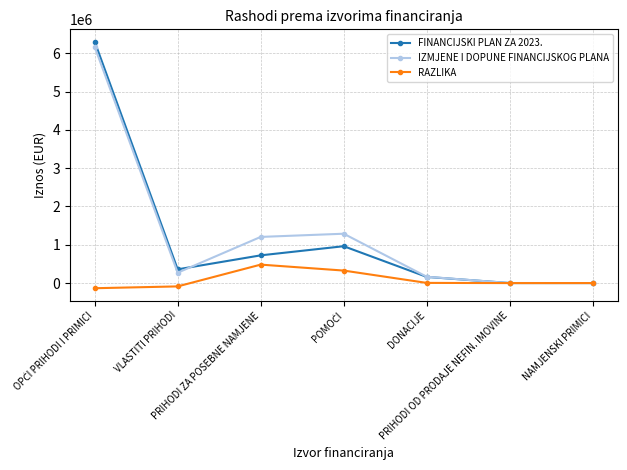

In IZMJENE I DOPUNE FINANCIJSKOG PLANA, how many points are higher than both neighbors (excluding endpoints)?

1